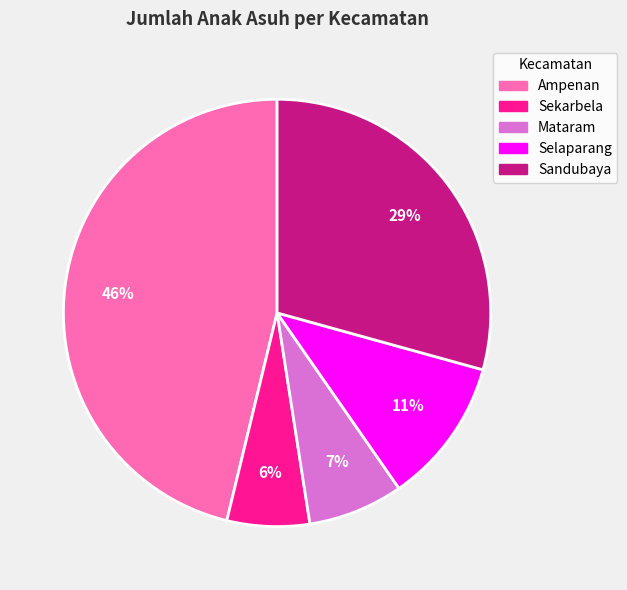

Do Selaparang and Sandubaya together represent more than half of the pie?

No